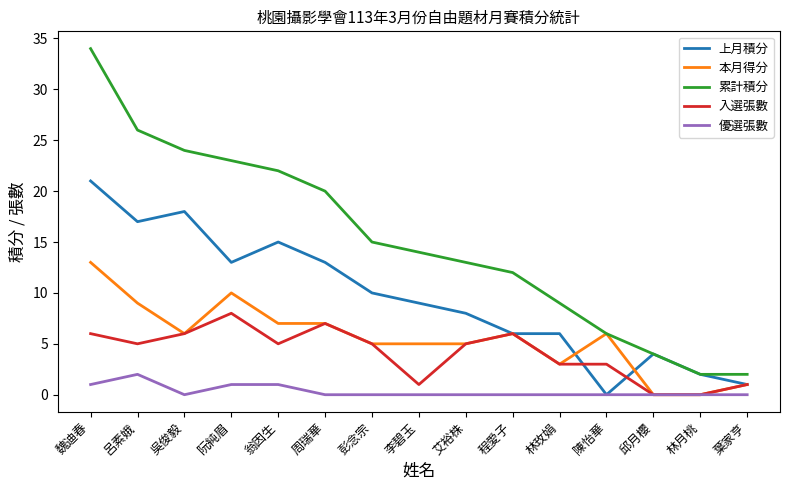

What are all the series names shown in the legend?

上月積分, 本月得分, 累計積分, 入選張數, 優選張數